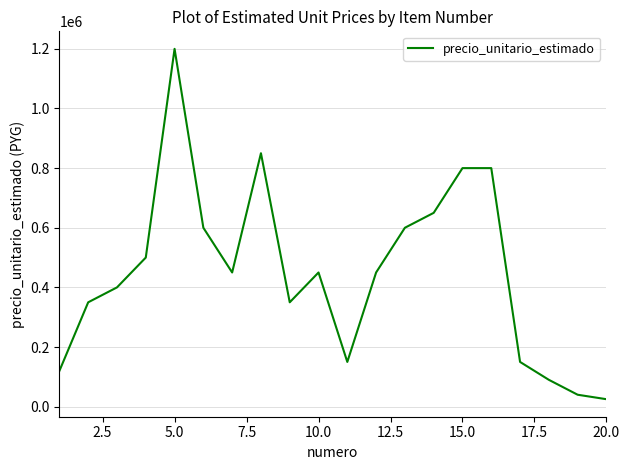

What is the greatest value displayed?

1200000